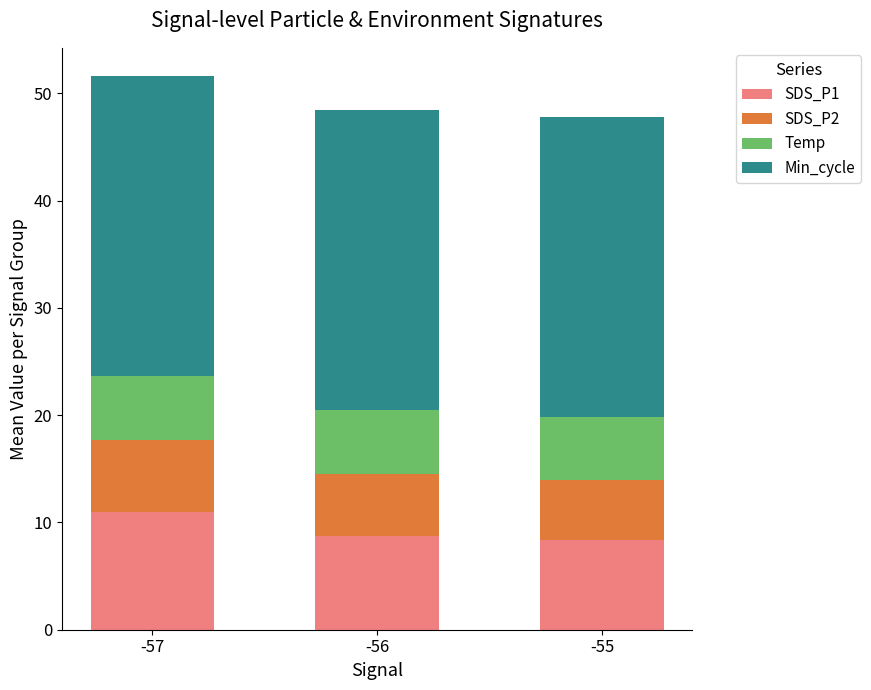

What is the total value across all series at -57?

51.7